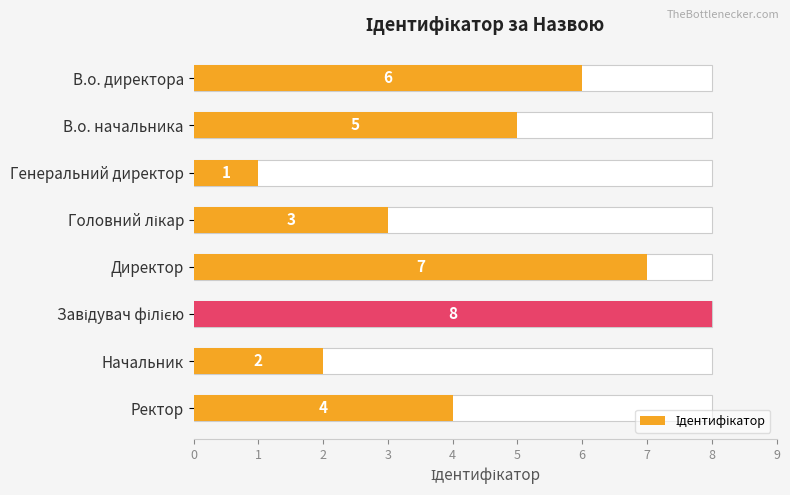

What is the value of the 6th bar from the left?

8